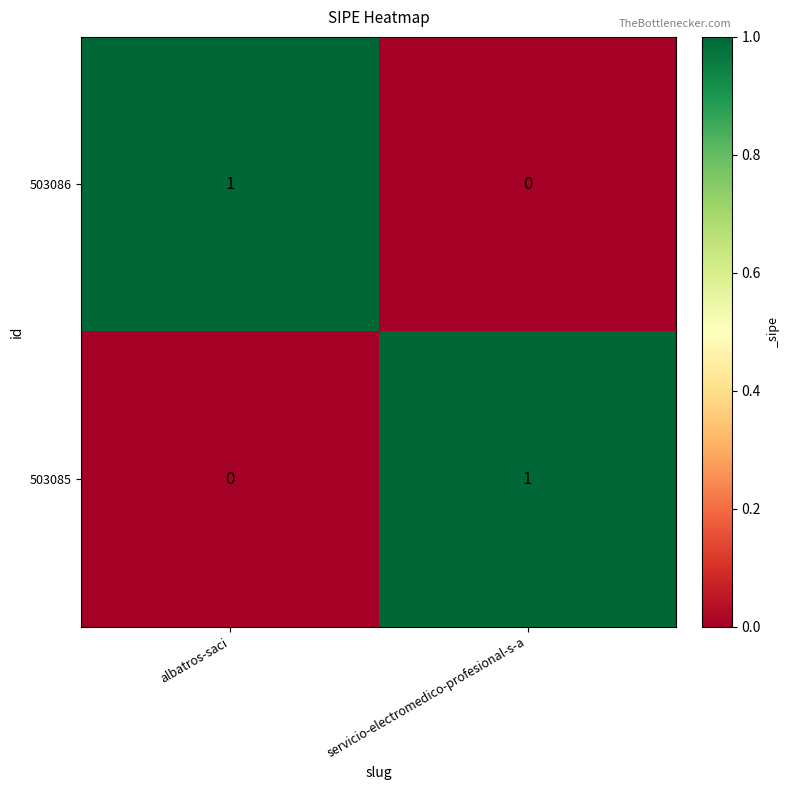

How many distinct data groups are displayed?

2